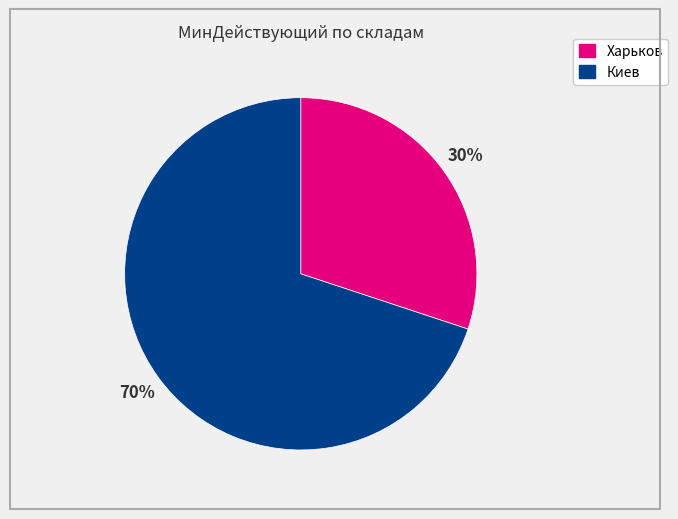

Does any single category account for the majority?

Yes